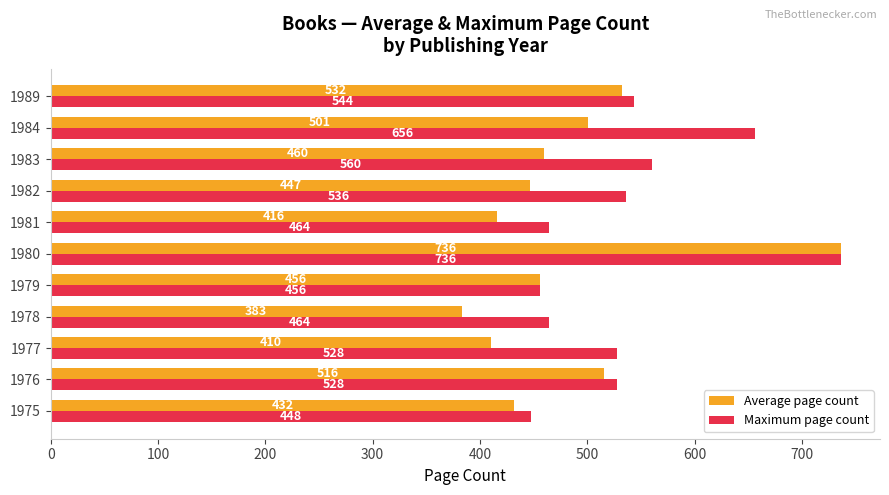

What are all the series names shown in the legend?

Average page count, Maximum page count